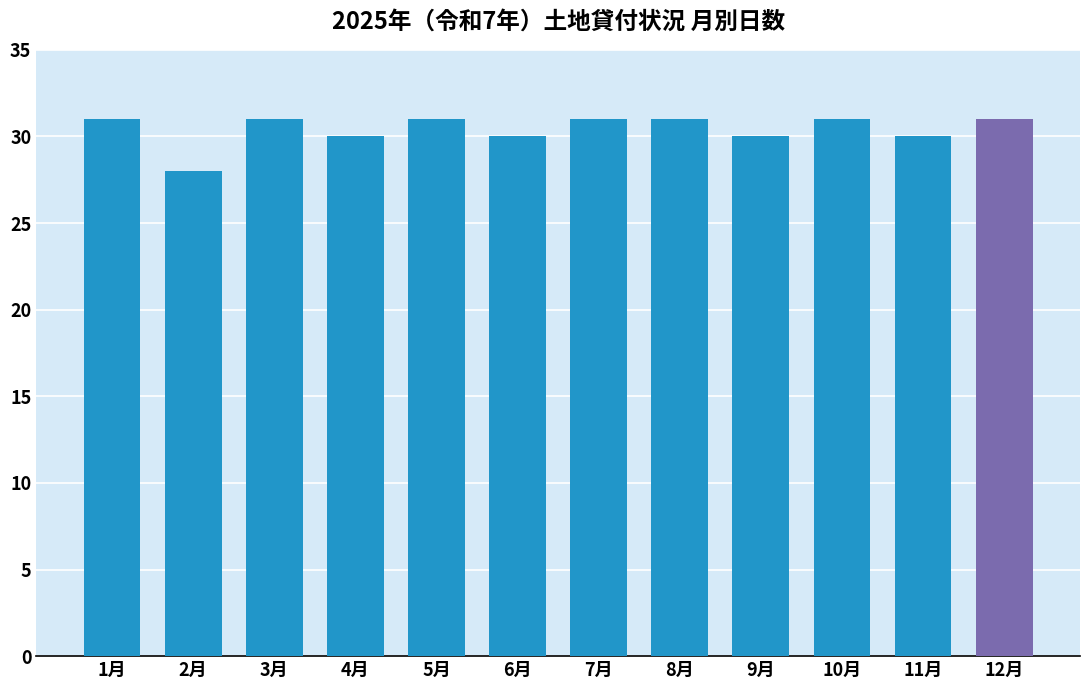

What is the minimum value shown in the chart?

28